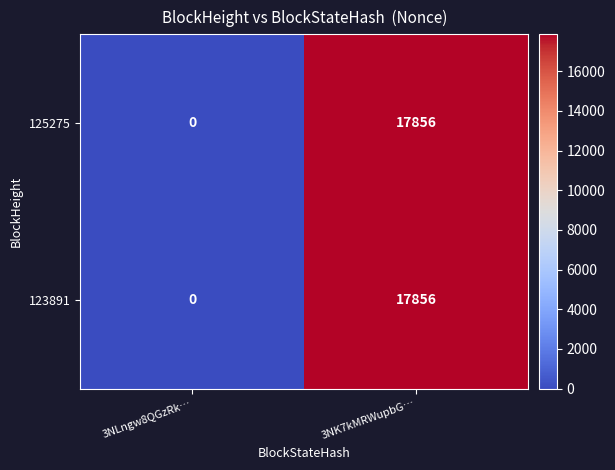

Is the value of 123891 at 3NLngw8QGzRk… greater than the value of 125275 at 3NK7kMRWupbG…?

No